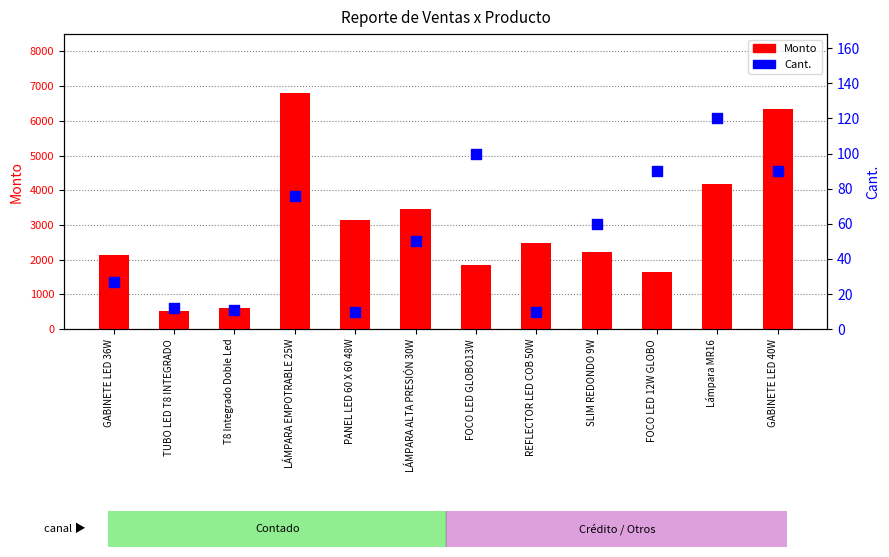

Which series contains the highest Y value?

Monto